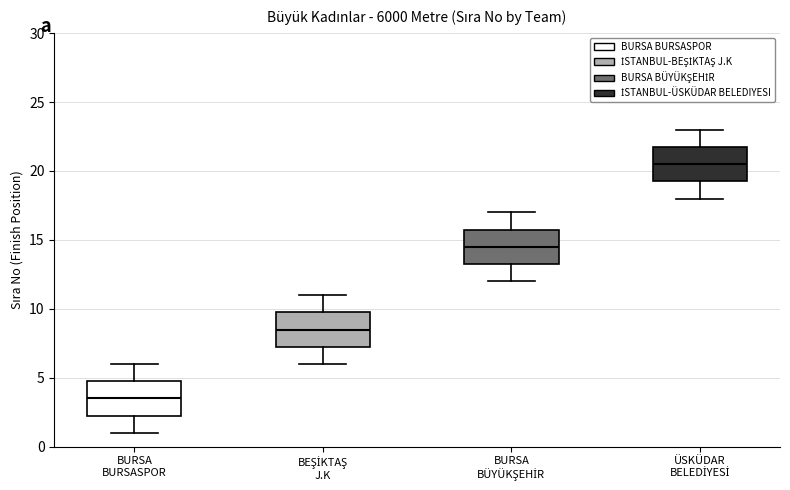

Reading left to right, transcribe this box plot: for each box, give where its median line is, the range the box spans, and where its two whiskers end, as read against the y-axis. The values are not printed on the chart, so give them approximately, as read against the axis.

BURSA BURSASPOR: median 3.5, box 2.5 to 5.0, whiskers 1.0 to 6.0
BEŞİKTAŞ J.K: median 8.5, box 7.5 to 10.0, whiskers 6.0 to 11.0
BURSA BÜYÜKŞEHİR: median 14.5, box 13.5 to 16.0, whiskers 12.0 to 17.0
ÜSKÜDAR BELEDİYESİ: median 20.5, box 19.5 to 22.0, whiskers 18.0 to 23.0